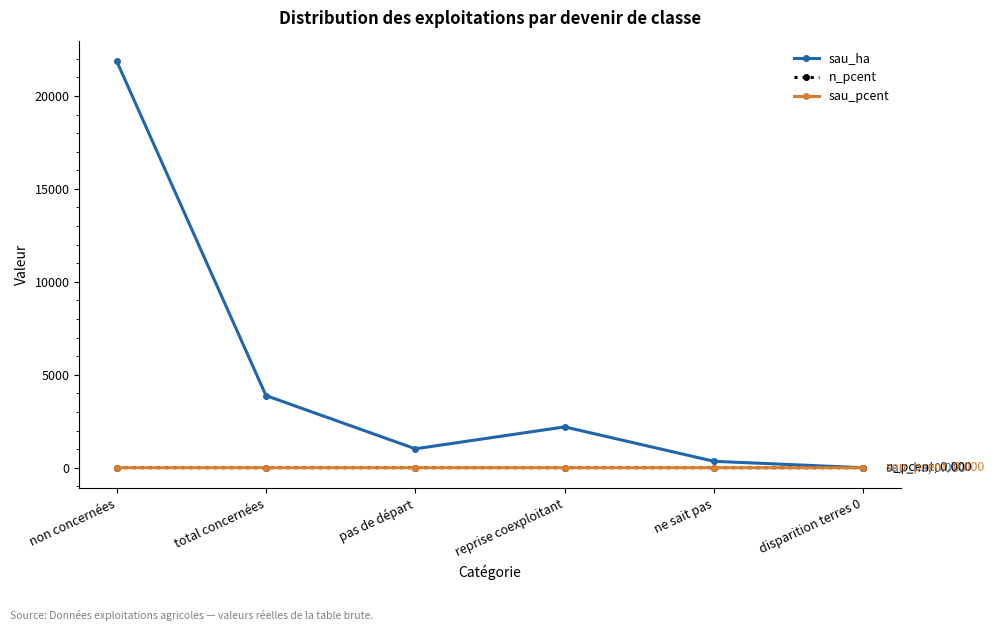

What are all the series names shown in the legend?

sau_ha, n_pcent, sau_pcent